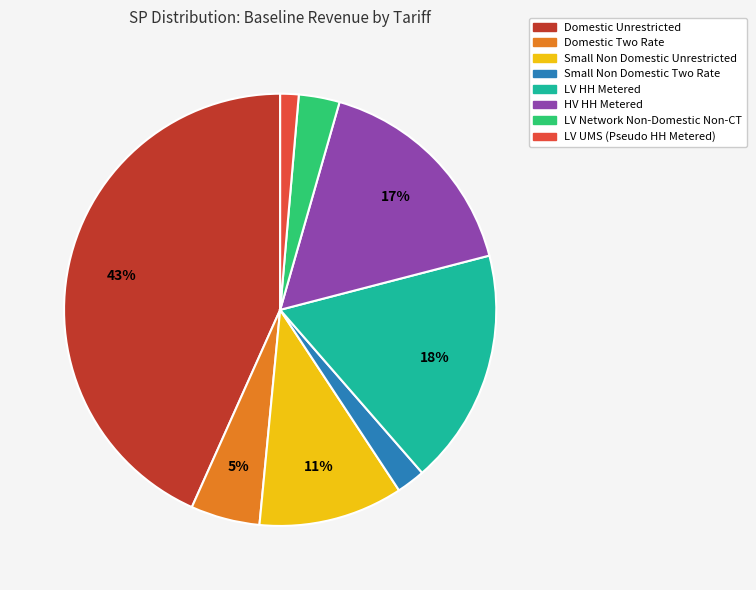

What is the smallest slice in the pie chart?

LV UMS (Pseudo HH Metered)